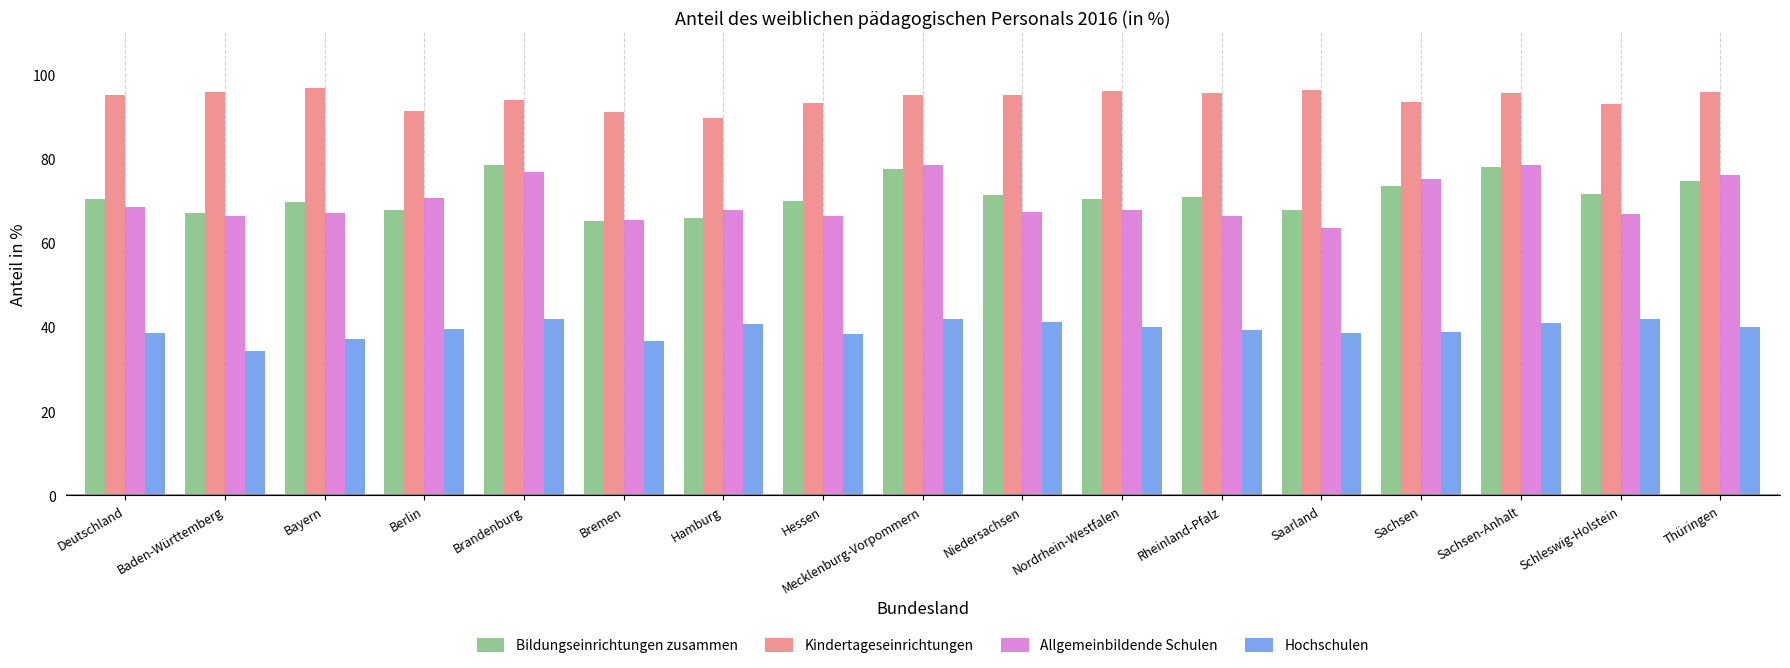

At how many categories does at least one series exceed 77?

17